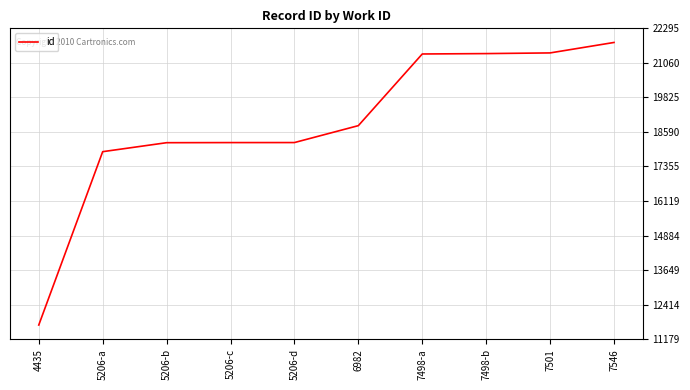

How many series are shown in this chart?

1